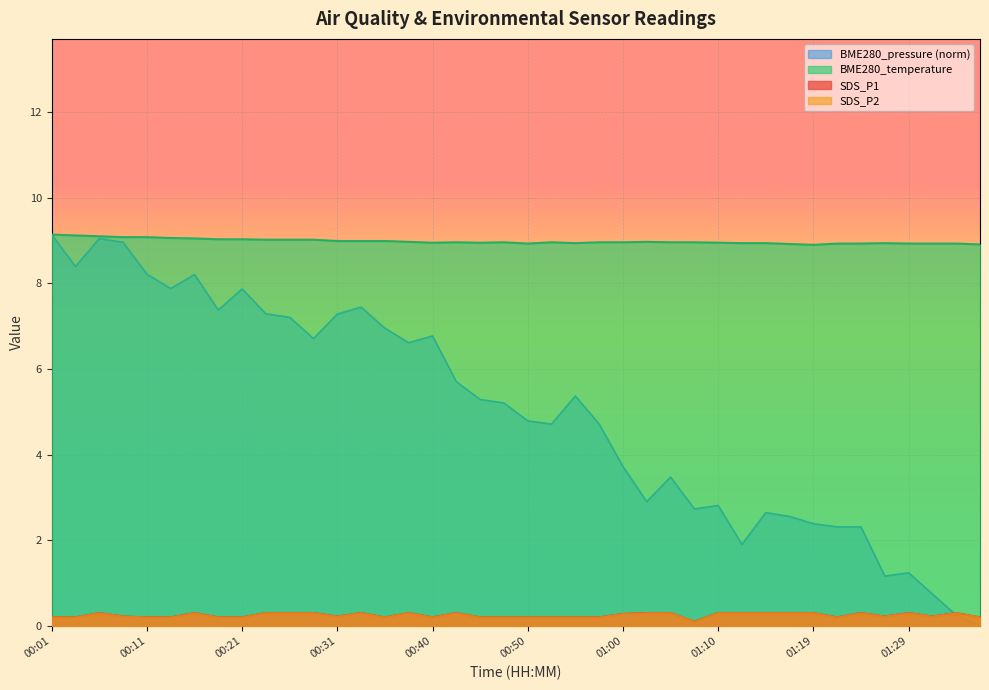

Does the chart display data point markers on the line(s)?

No